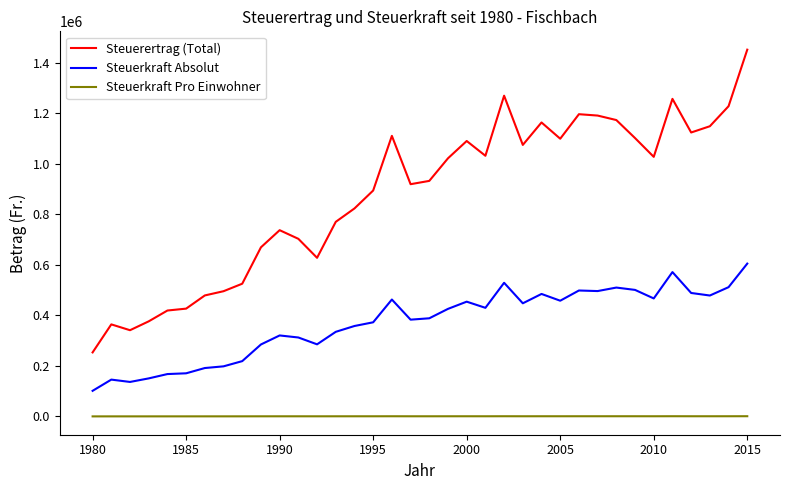

What is the sum of all Steuerkraft Pro Einwohner values?

19458